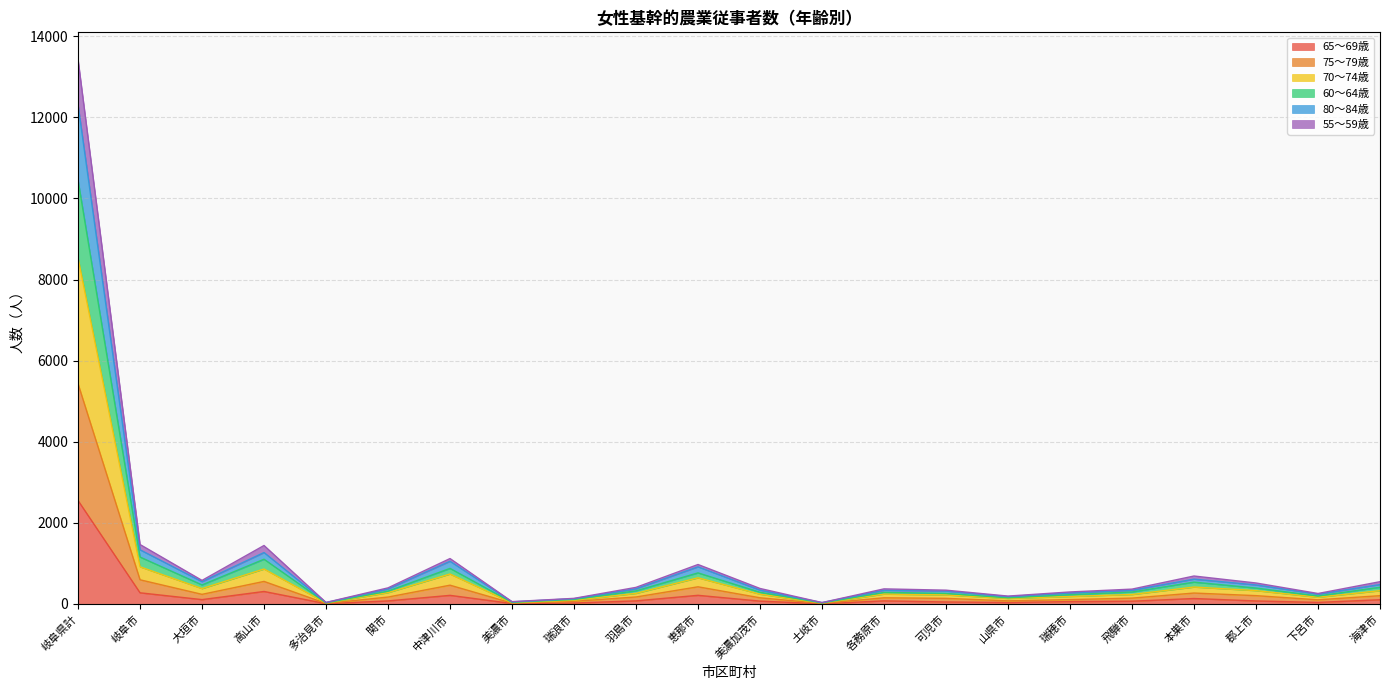

What is the label of the 22nd point from the left?

海津市